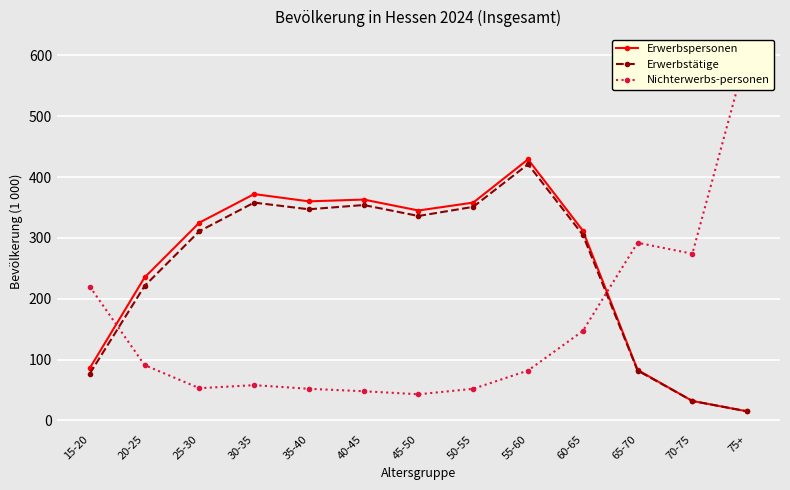

Is the value of Erwerbstätige at 50-55 greater than the value of Erwerbspersonen at 25-30?

Yes